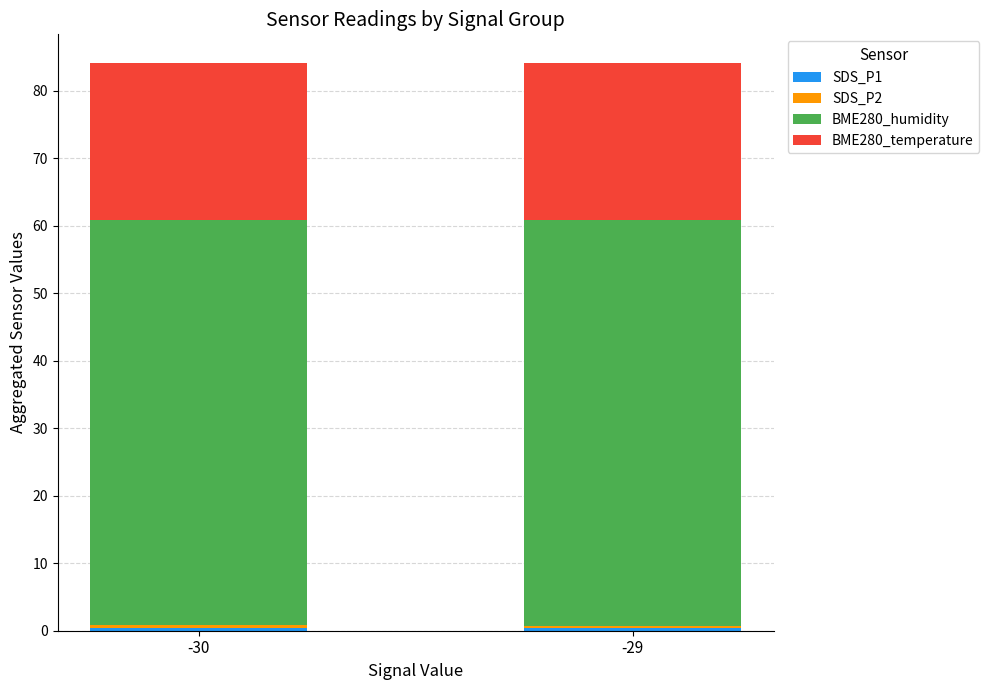

Does the chart contain stacked bars?

Yes